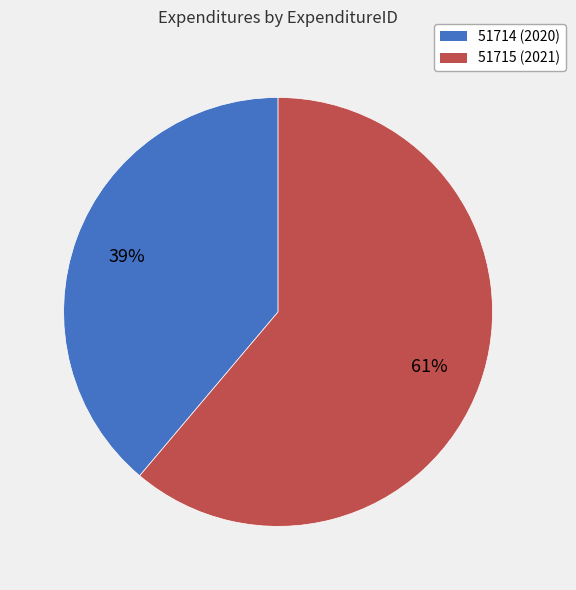

To the nearest percent, what percentage of the pie is 51715?

61%